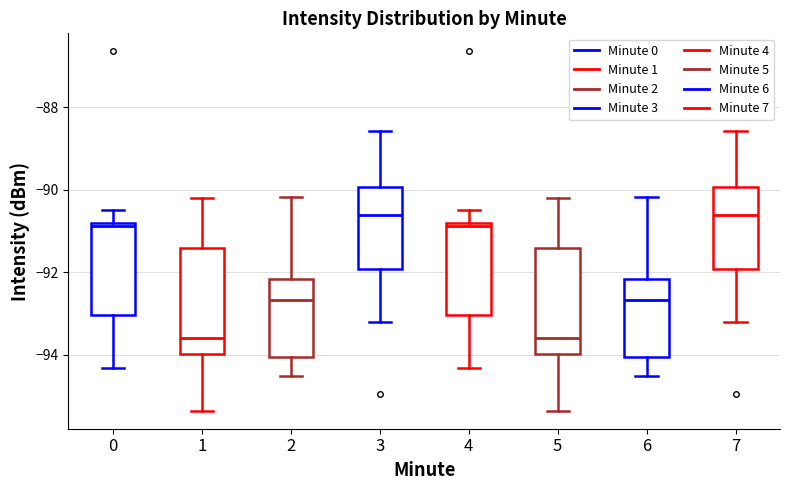

Reading left to right, transcribe this box plot: for each box, give where its median line is, the range the box spans, and where its two whiskers end, as read against the y-axis. The values are not printed on the chart, so give them approximately, as read against the axis.

0: median -90.8 (just below the box's upper edge), box -93.0 to -90.8, whiskers -94.4 to -90.4
1: median -93.6, box -94.0 to -91.4, whiskers -95.4 to -90.2
2: median -92.6, box -94.0 to -92.2, whiskers -94.4 to -90.2
3: median -90.6, box -92.0 to -90.0, whiskers -93.2 to -88.6
4: median -90.8 (just below the box's upper edge), box -93.0 to -90.8, whiskers -94.4 to -90.4
5: median -93.6, box -94.0 to -91.4, whiskers -95.4 to -90.2
6: median -92.6, box -94.0 to -92.2, whiskers -94.4 to -90.2
7: median -90.6, box -92.0 to -90.0, whiskers -93.2 to -88.6